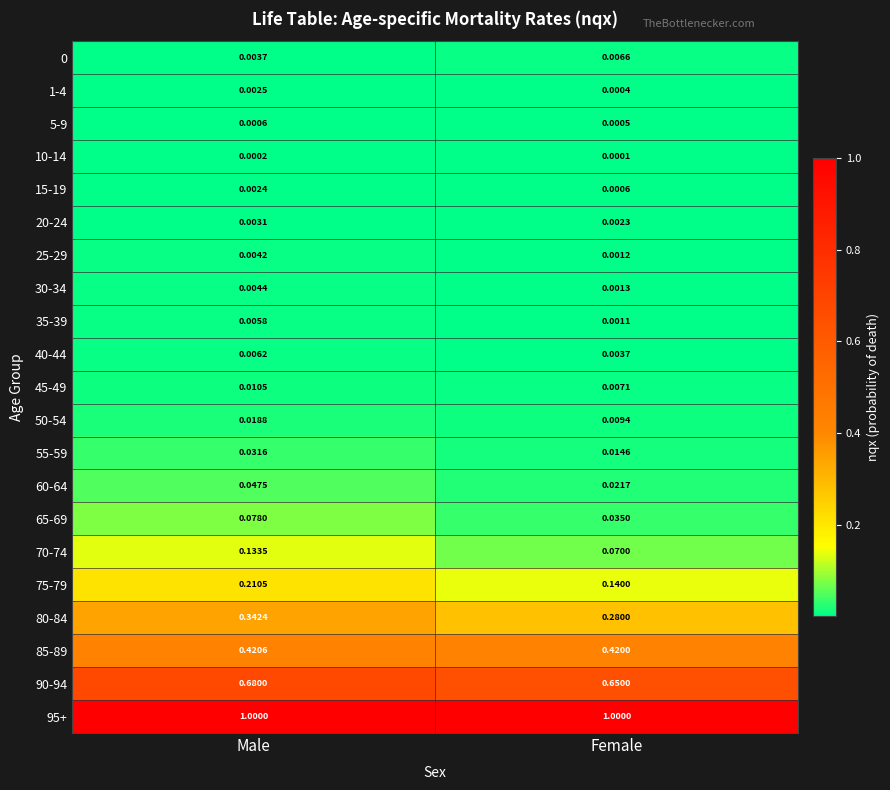

Which series has the largest total across all categories?

95+